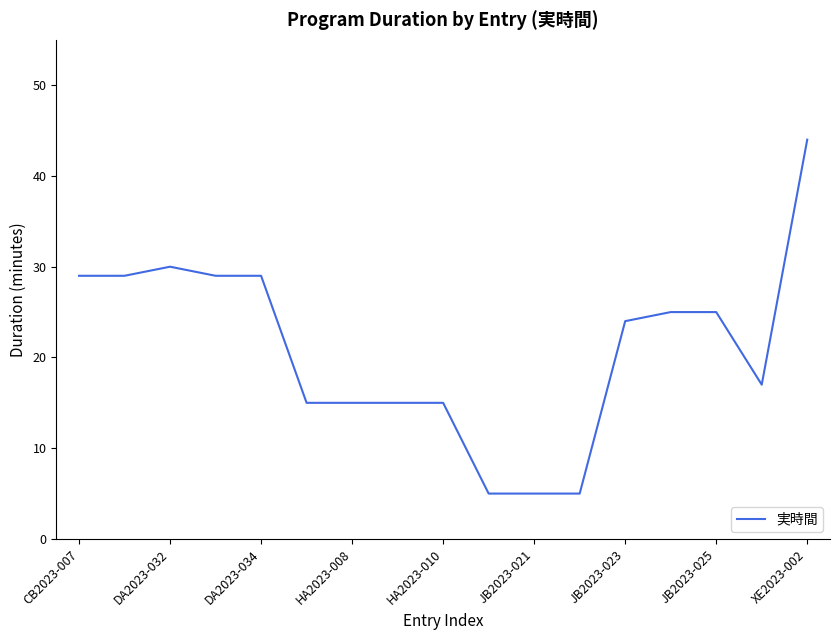

What is the sum of all values?

356